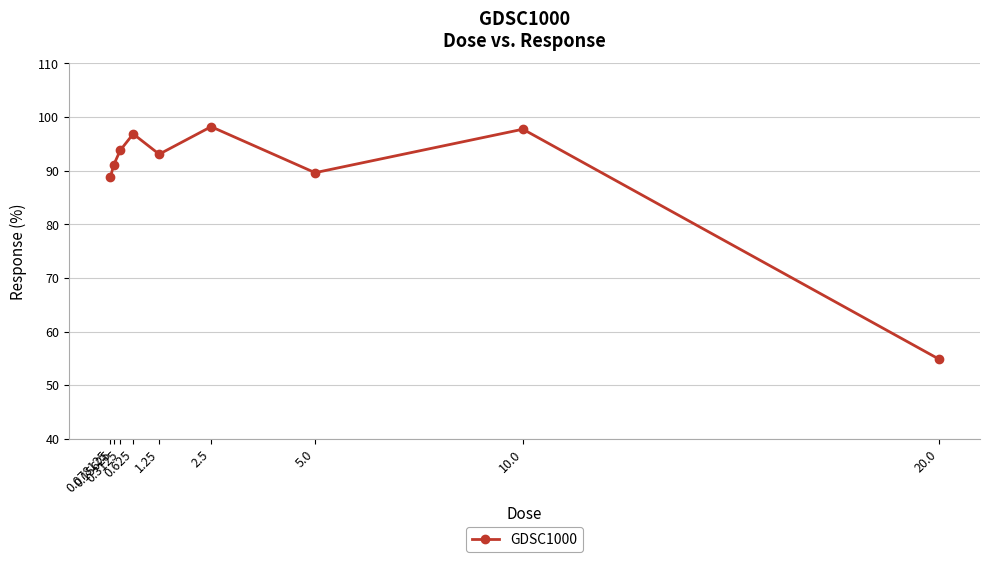

What is the ratio of the value at 10.0 to the value at 0.625?

1.0